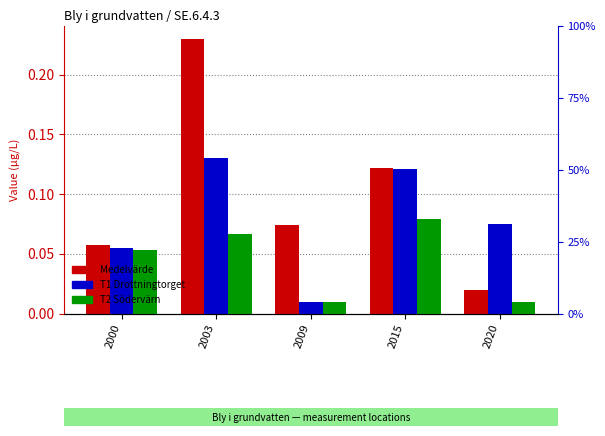

What is the total value across all series at 2009?

0.1